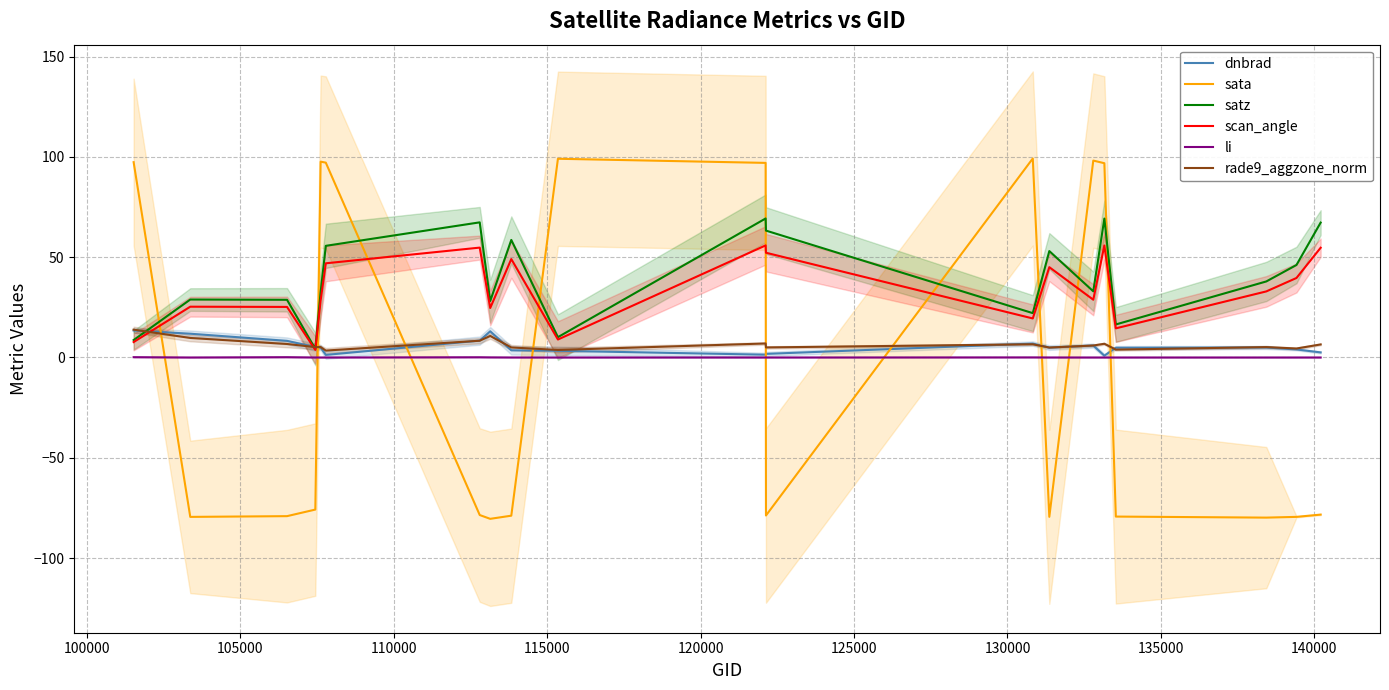

Reading left to right, extract all data points from this chart.

dnbrad: 13.5	11.9	8.3	5.2	5.0	1.3	8.4	13.1	3.6	3.3	1.4	1.8	6.9	4.9	5.9	0.9	4.9	5.0	4.0	2.5
sata: 97.4	-79.5	-79.1	-75.8	97.6	97.1	-78.5	-80.4	-78.9	99.1	97.0	-78.8	99.2	-79.4	98.2	96.8	-79.3	-79.8	-79.4	-78.3
satz: 8.7	28.9	28.8	4.3	32.5	55.7	67.4	28.1	58.6	10.1	69.3	63.3	22.1	53.0	33.0	69.3	16.5	37.9	46.1	67.2
scan_angle: 7.7	25.3	25.2	3.8	28.4	47.0	54.8	24.7	49.1	9.0	55.9	52.2	19.5	45.0	28.8	55.9	14.5	32.9	39.6	54.7
li: 0.2	0.0	0.1	0.0	0.0	0.0	0.1	0.1	0.0	0.0	0.0	0.0	0.0	0.0	0.0	0.0	0.0	0.0	0.0	0.0
rade9_aggzone_norm: 13.9	9.7	6.7	5.2	5.2	3.5	8.4	10.8	5.0	3.8	7.0	5.0	6.6	5.0	6.0	6.8	3.9	5.2	4.5	6.5